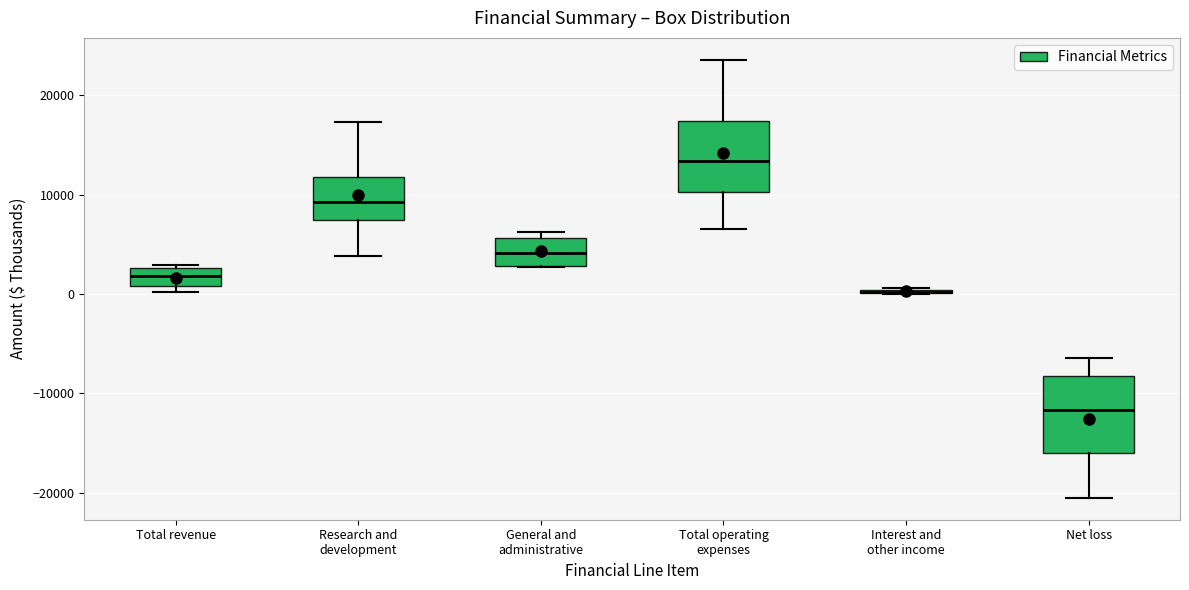

Where does the lower whisker of the box for Net loss end on the y-axis? The values are not printed on the chart, so give them approximately, as read against the axis.

-21000